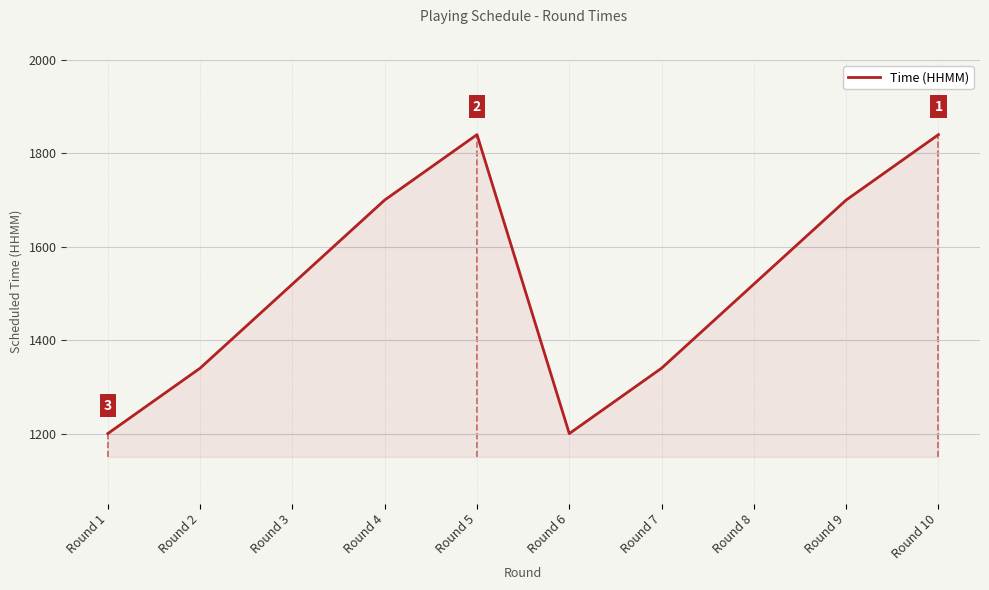

How many interior local peaks (higher than both neighbors) does the data have?

1